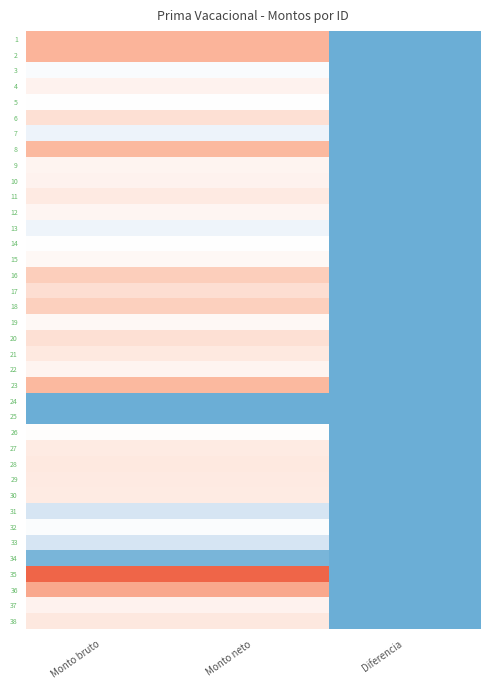

How many data points does each series have?

3